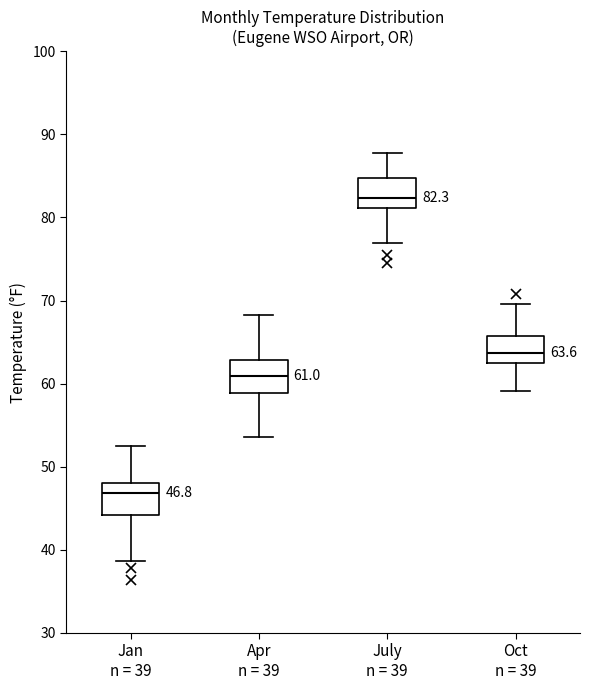

Which box's median line is the lowest?

Jan n = 39